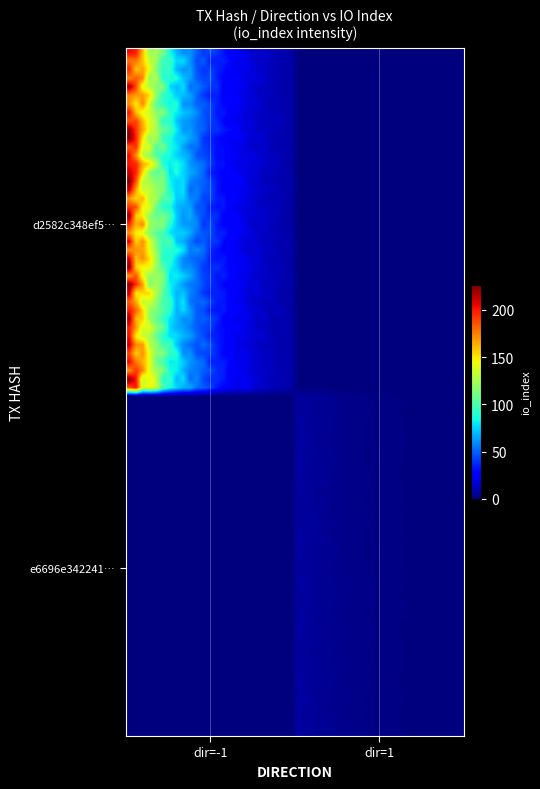

What is the smallest value displayed?

-1